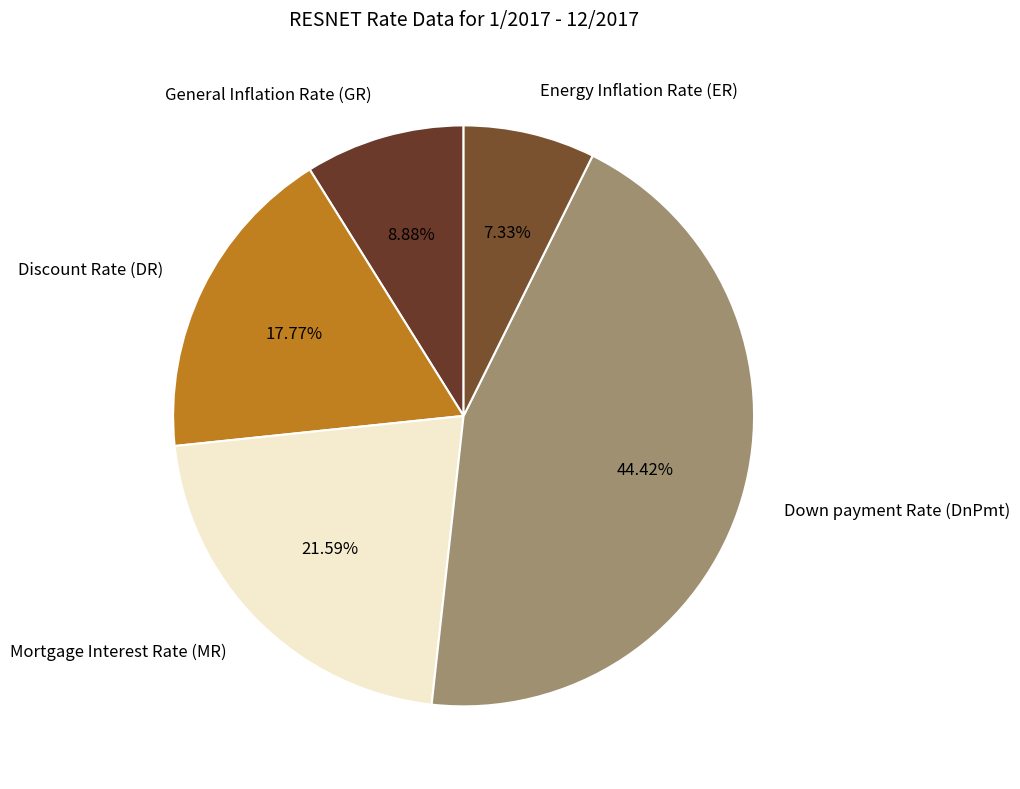

How many slices are in this pie chart?

5